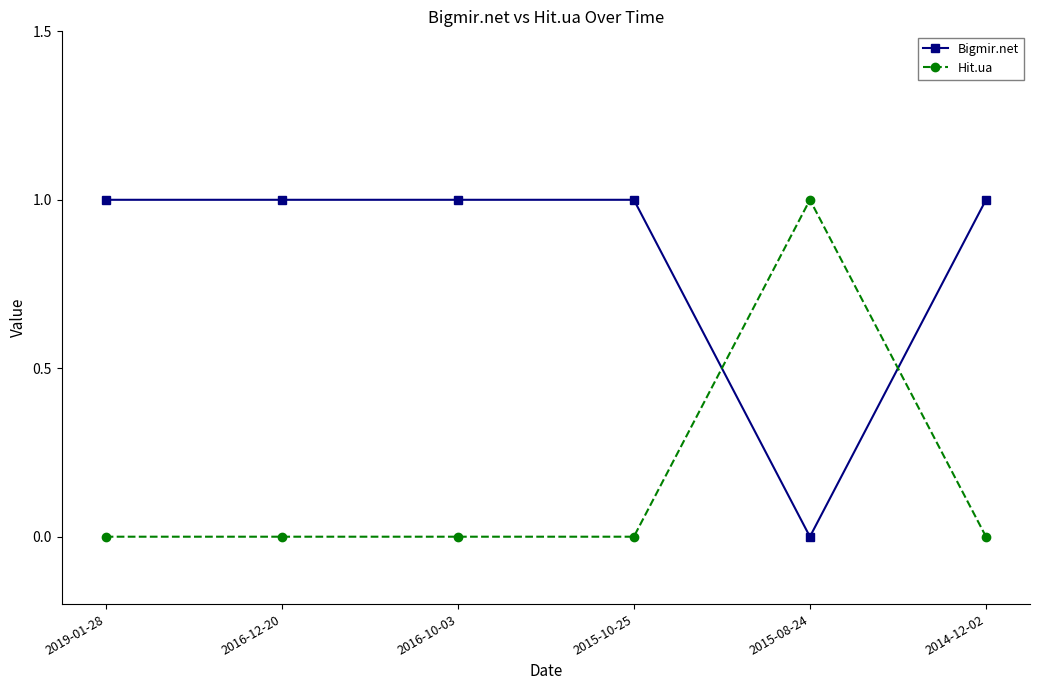

True or false: Bigmir.net has more than 2 interior local peaks.

False